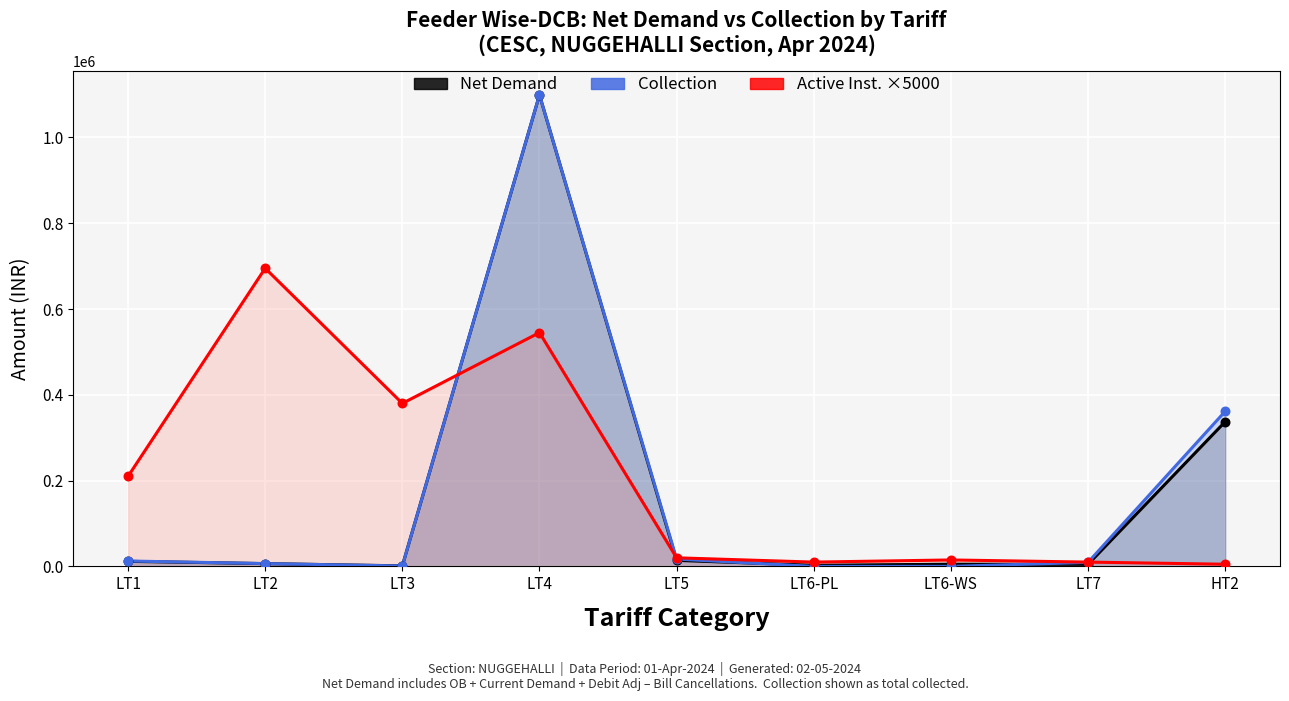

At how many categories does at least one series exceed 303200?

4